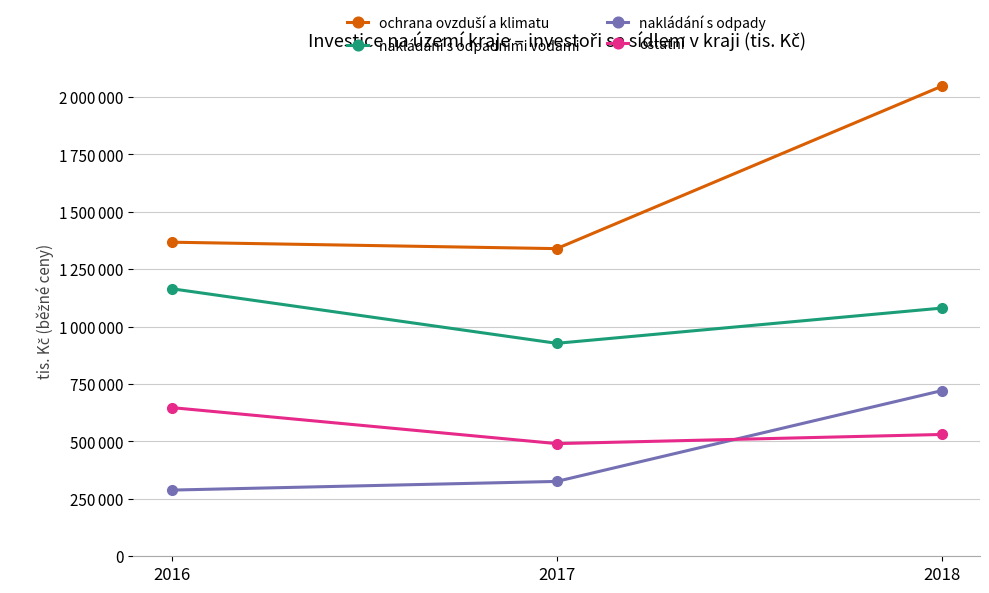

Does the chart have visible grid lines?

Yes